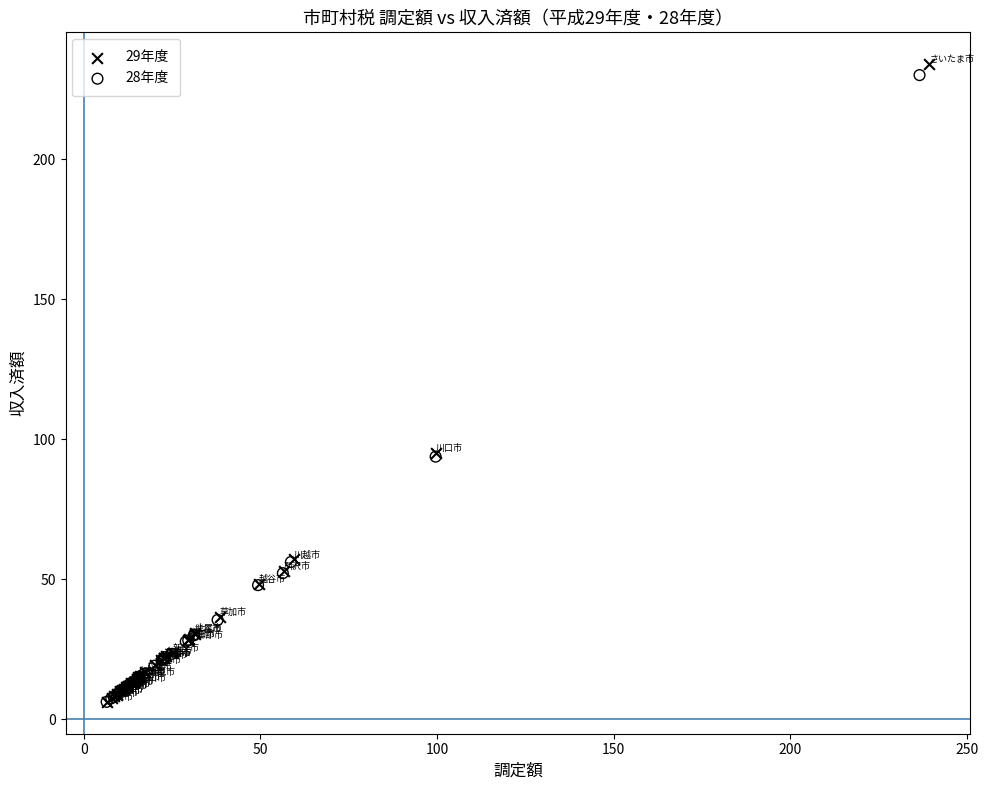

Which series contains the highest Y value?

29年度